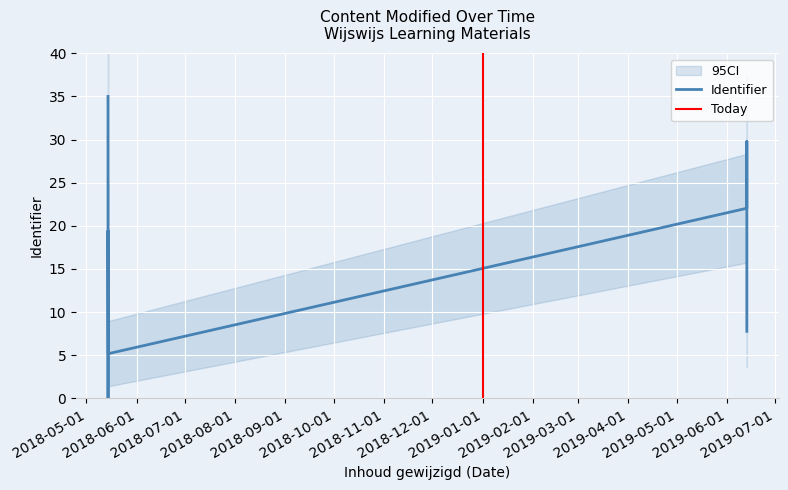

What is the difference between the values at 2018-05-14 09:38:21 and 2018-05-14 13:17:19?

6.5